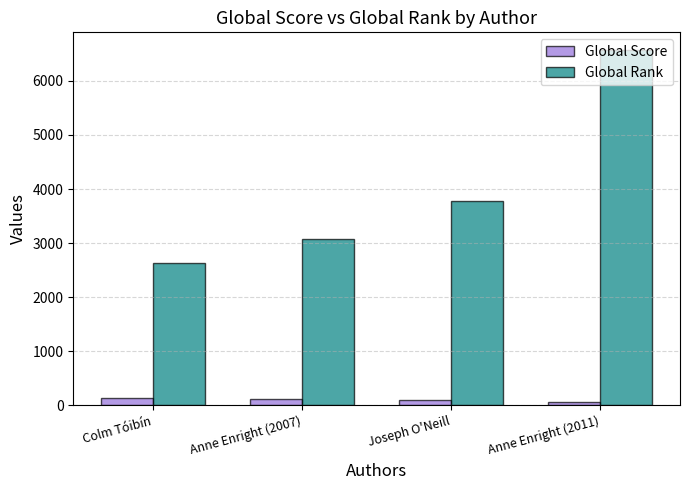

Which label corresponds to the largest value in the chart?

Anne Enright (2011)